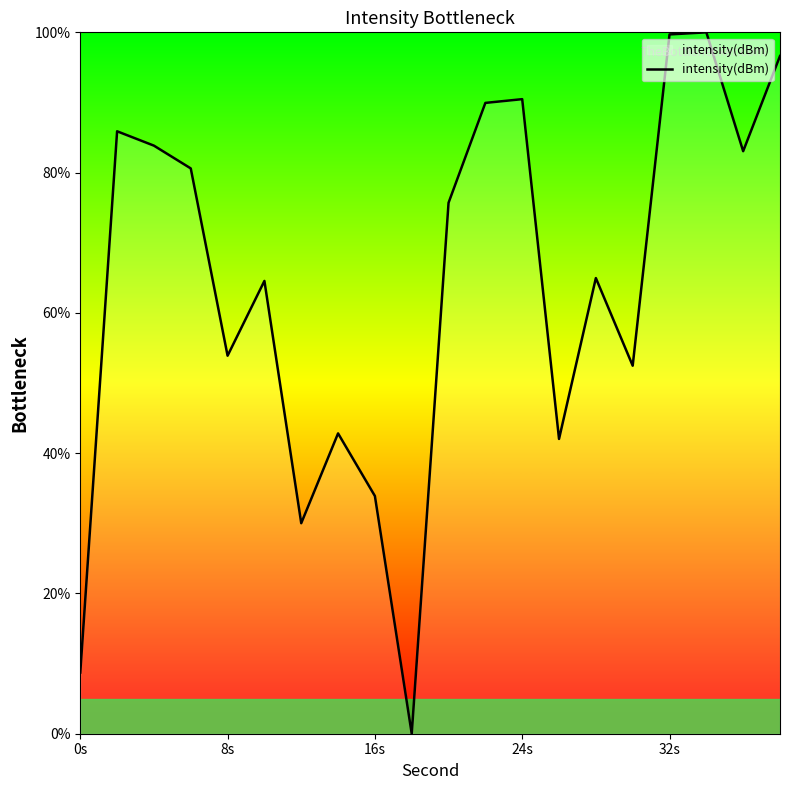

What is the greatest value displayed?

100.0